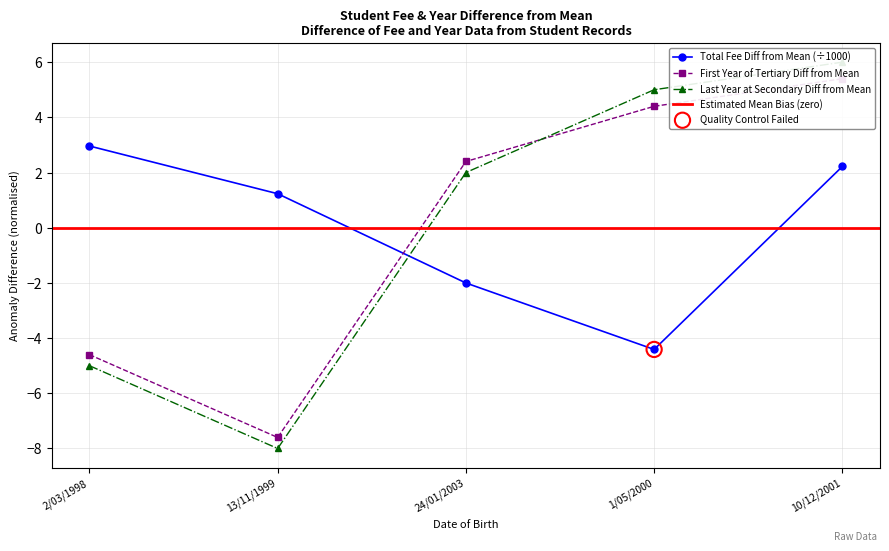

At which category is the sum across all series the highest?

10/12/2001